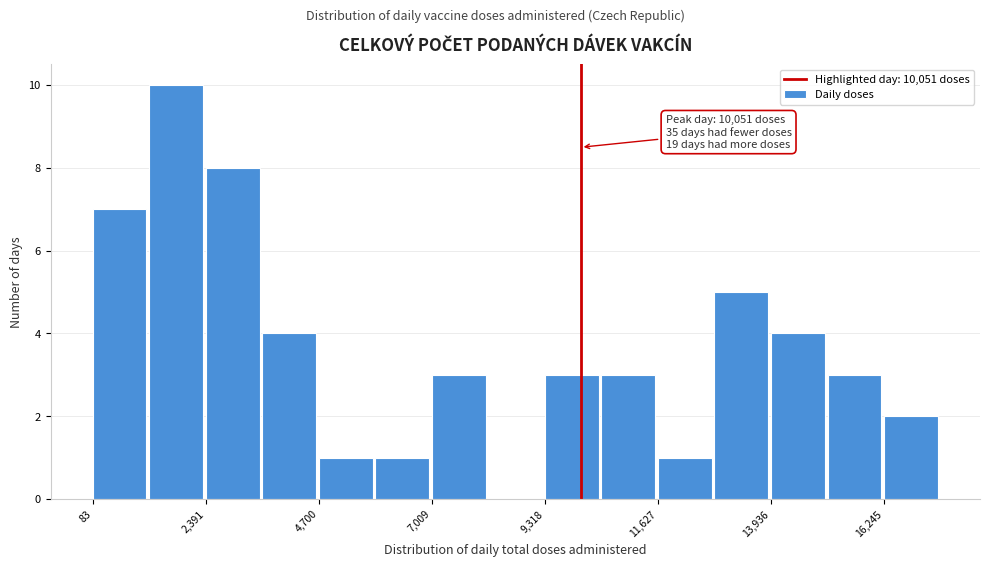

Around what value on the x-axis is the tallest bar? Give the approximate position of its centre, as read against the axis.

2000